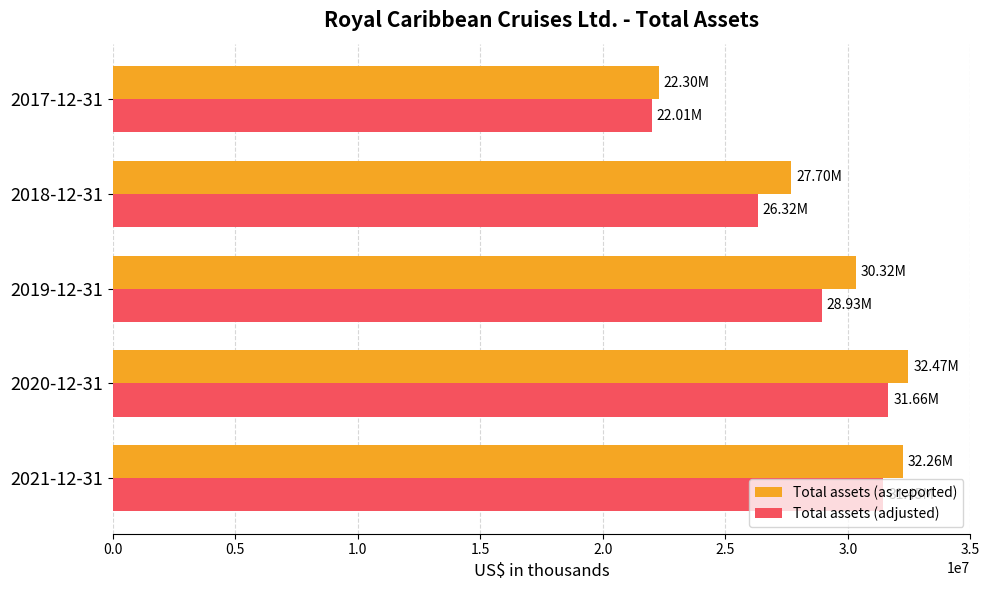

What is the spread (max minus min) of values at 2019-12-31?

1385644